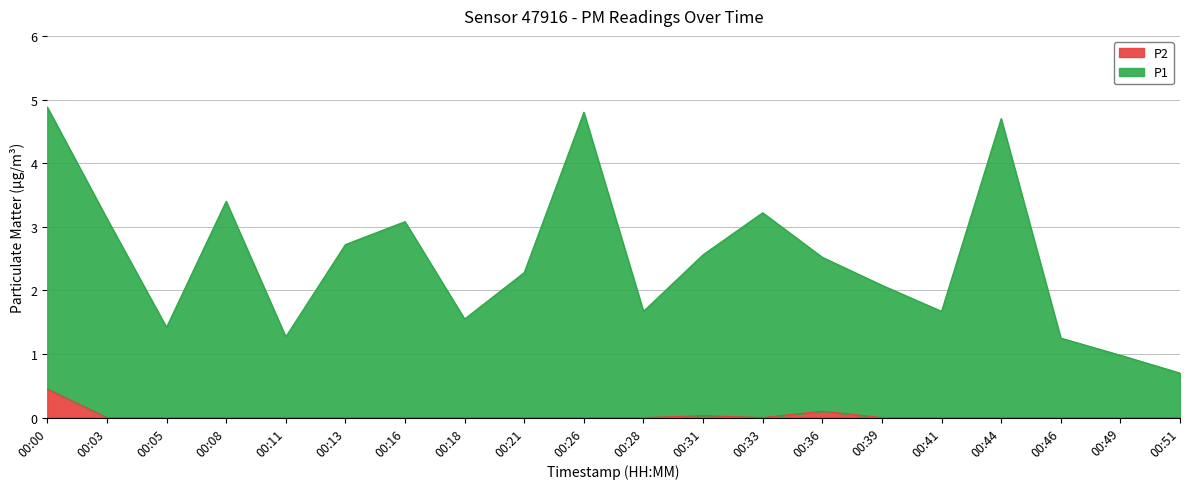

What is the sum of the P1 values at 00:33 and 00:36?

5.7